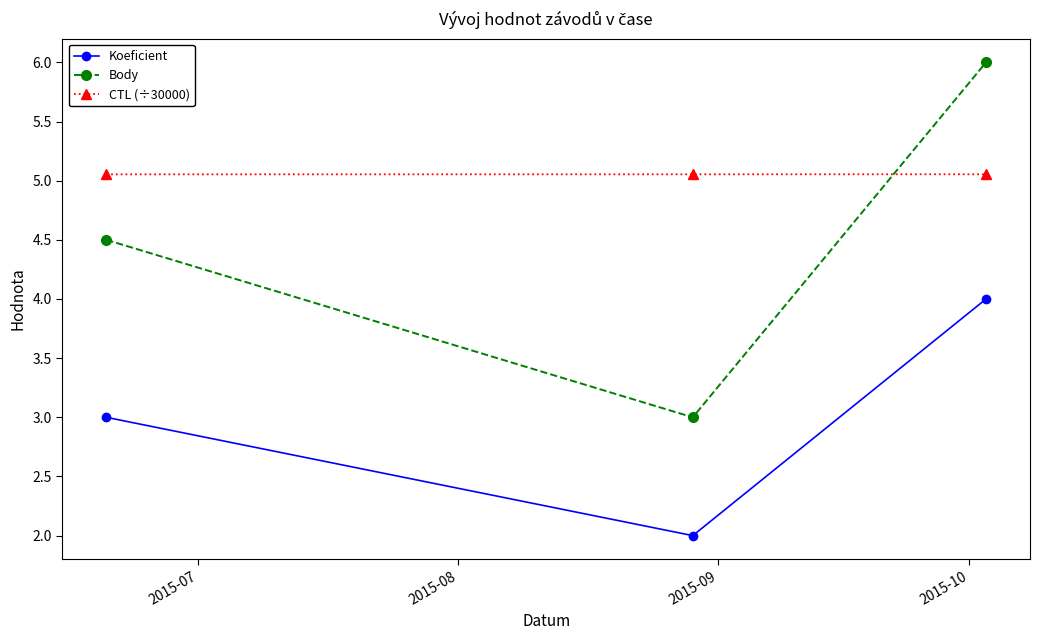

What is the sum of all Koeficient values?

9.0